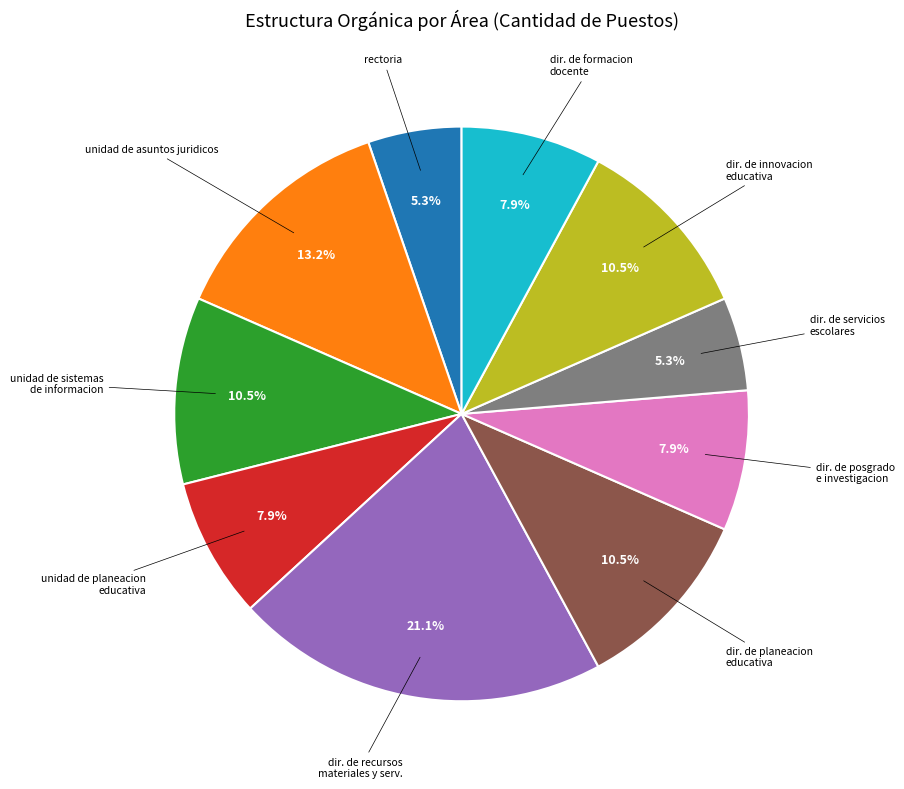

Does any single category account for the majority?

No